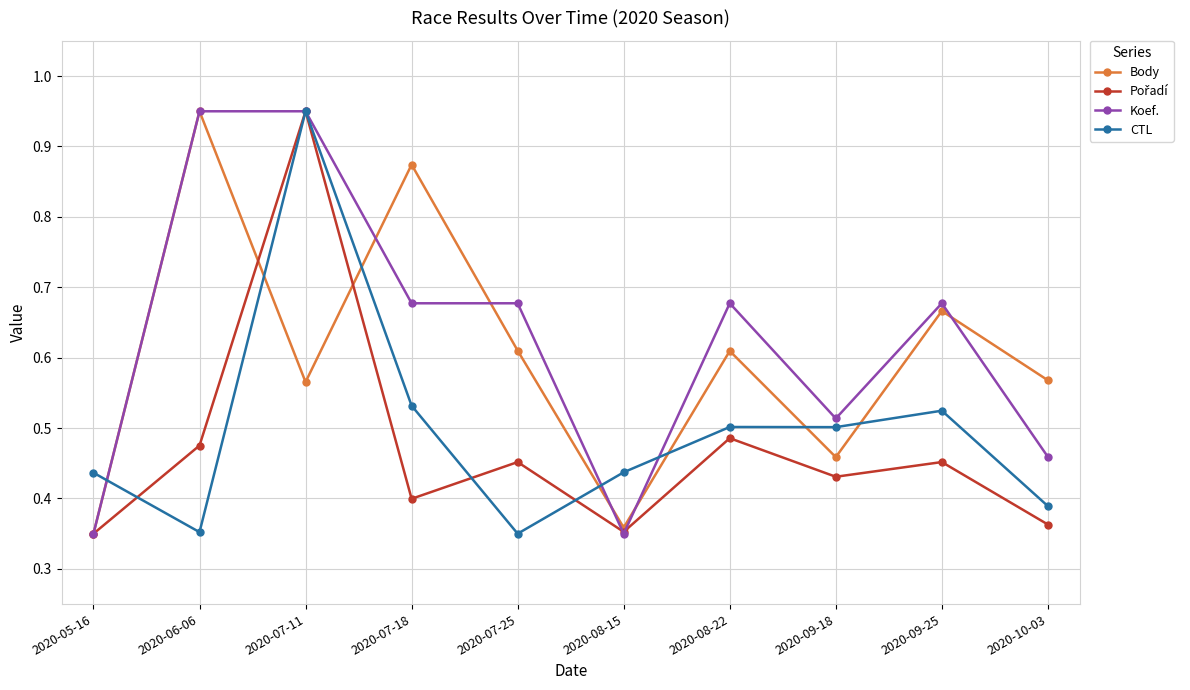

How many lines are shown in the chart?

4